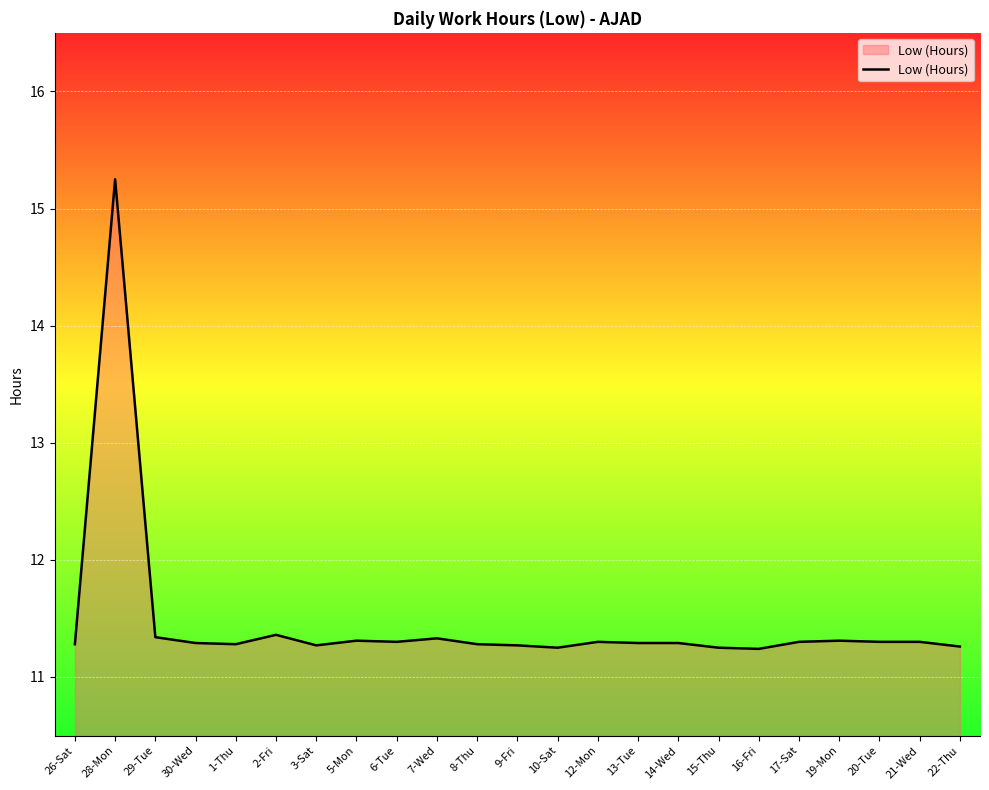

What position from the right is 8-Thu?

13